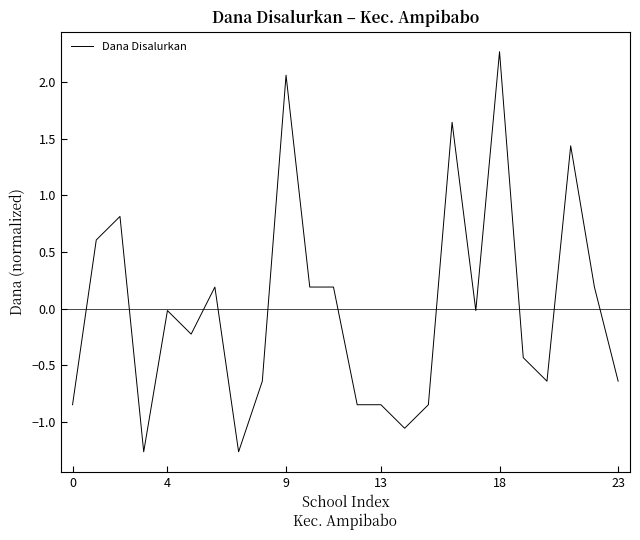

What is the maximum value shown in the chart?

2.3